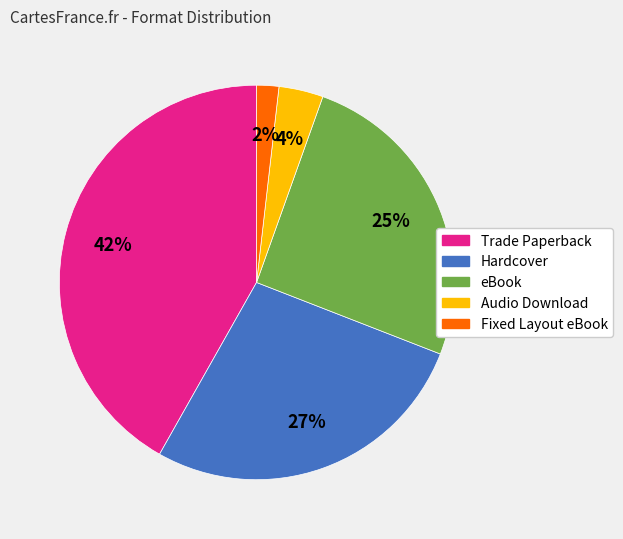

Rank the categories by value from lowest to highest.

Fixed Layout eBook, Audio Download, eBook, Hardcover, Trade Paperback